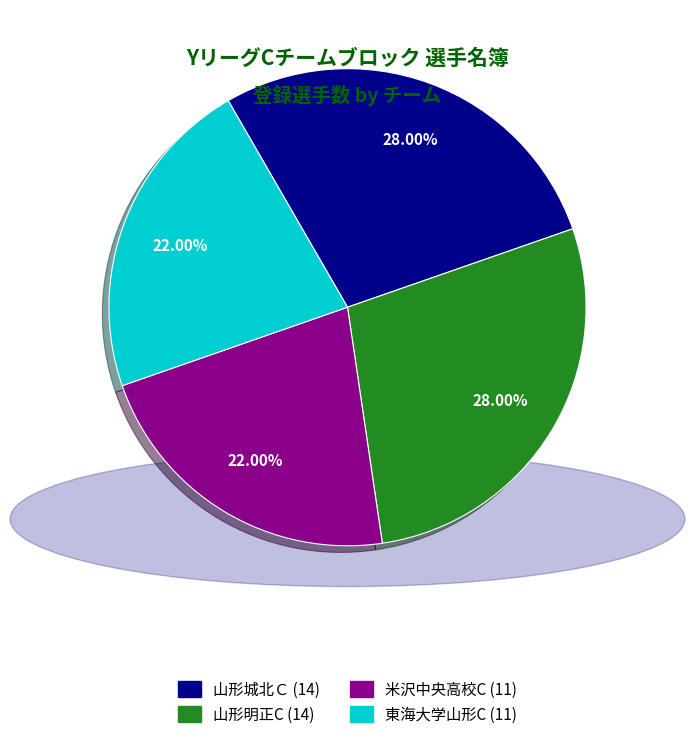

How many slices are in this pie chart?

4